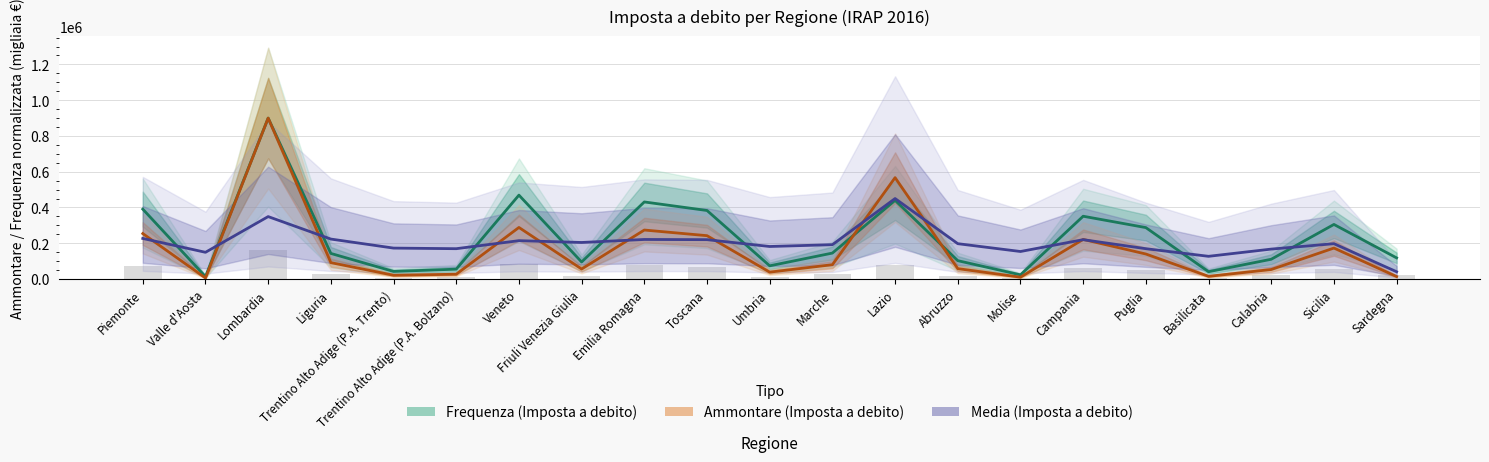

What are all the series names shown in the legend?

Frequenza (Imposta a debito), Ammontare (Imposta a debito), Media (Imposta a debito)